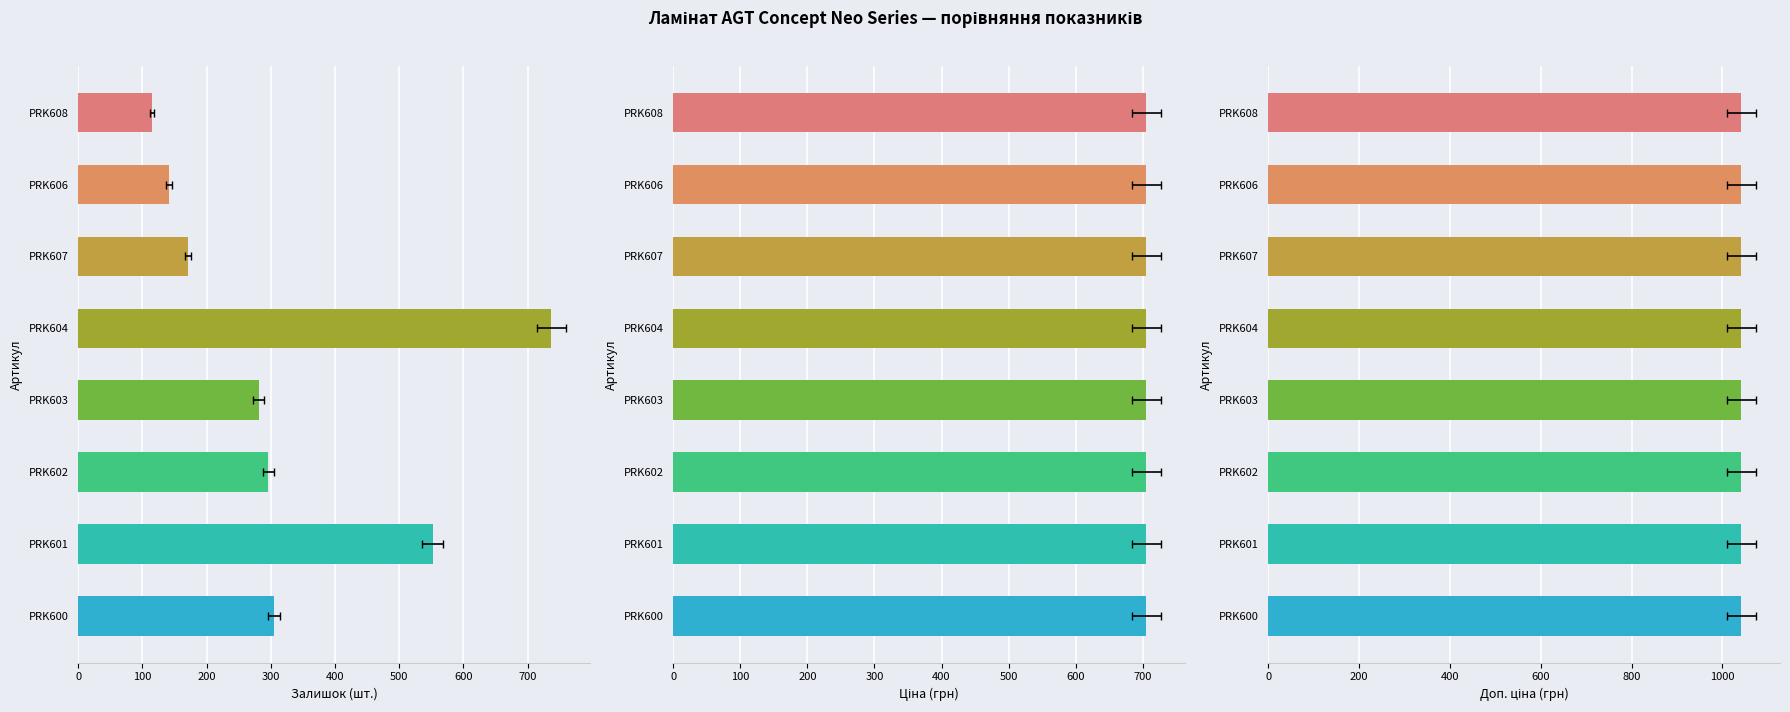

Which series has the largest range (max minus min)?

Залишок